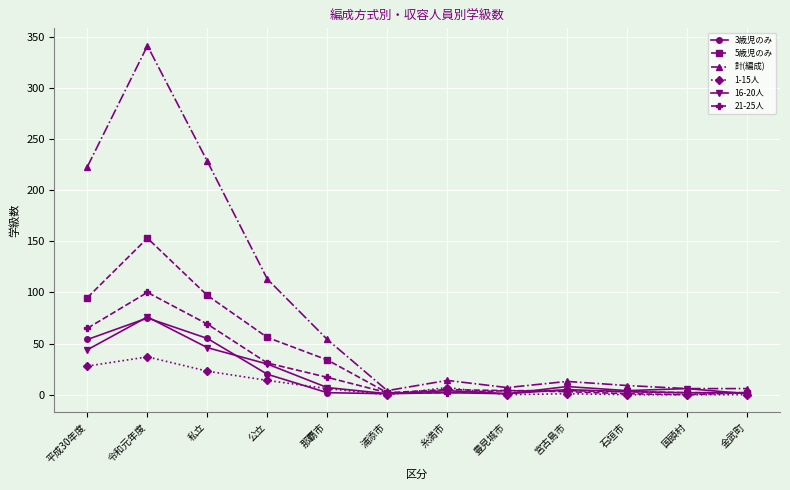

Which series changed the most between 令和元年度 and 私立?

計(編成)